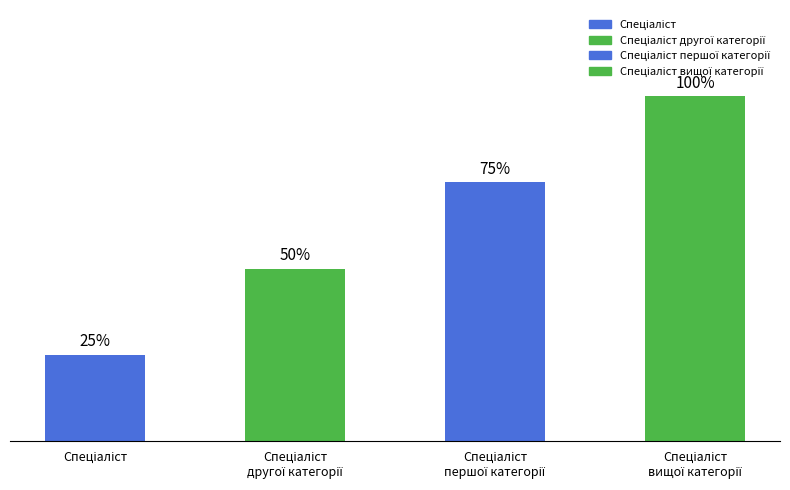

Does the chart contain any negative values?

No